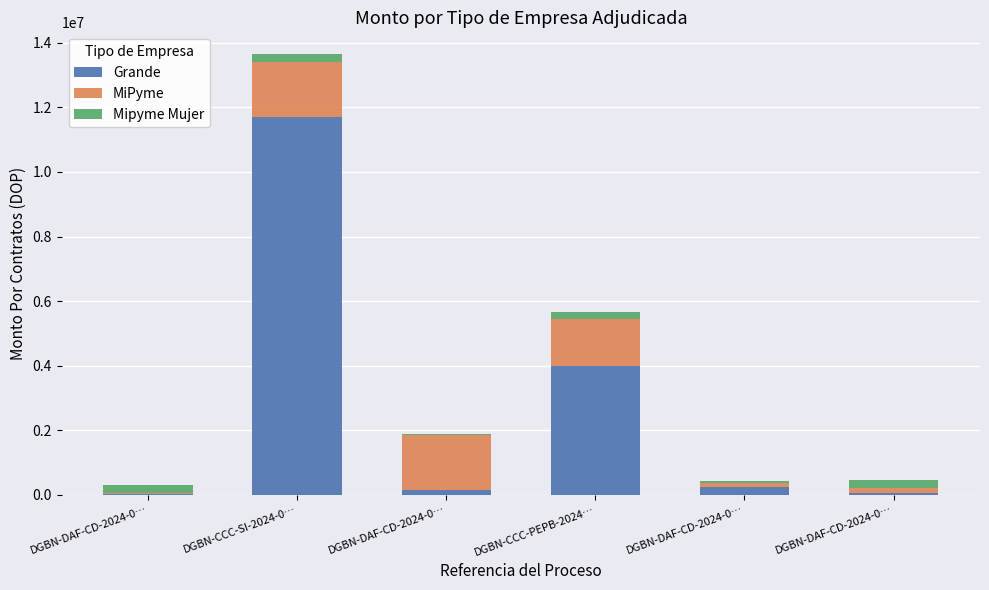

Where is MiPyme nearest to the value 867499?

DGBN-CCC-PEPB-2024…